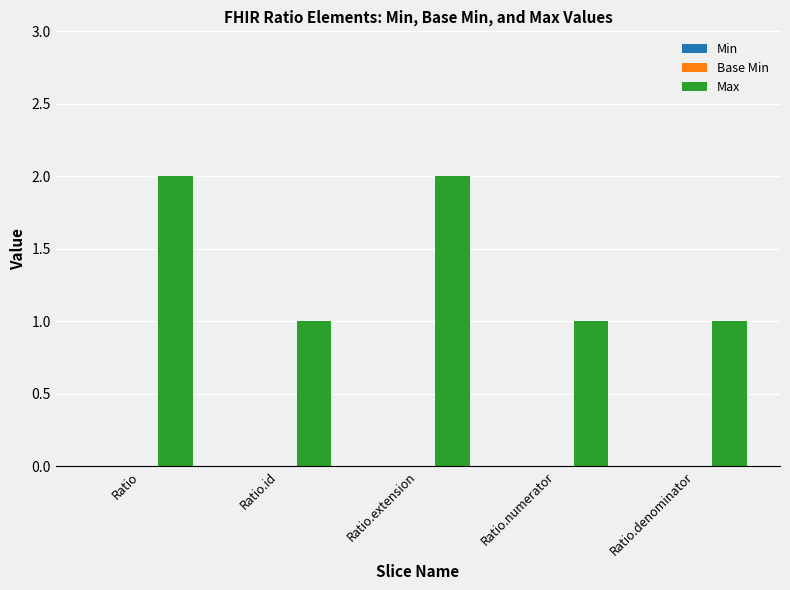

Is it true that the value at Ratio is 2?

True